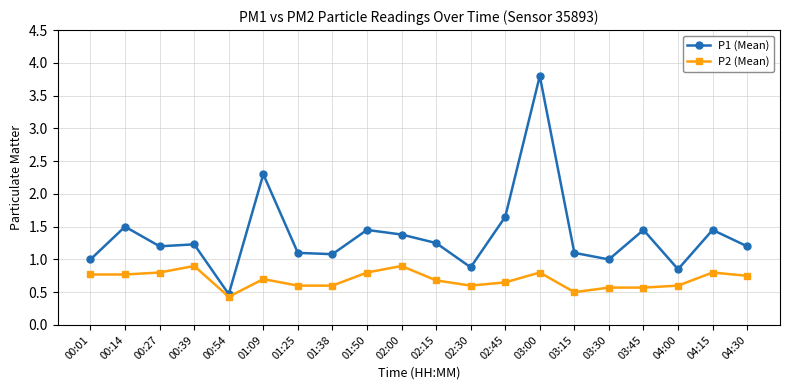

True or false: P2 (Mean) has a value of 0.8 at 03:15.

False